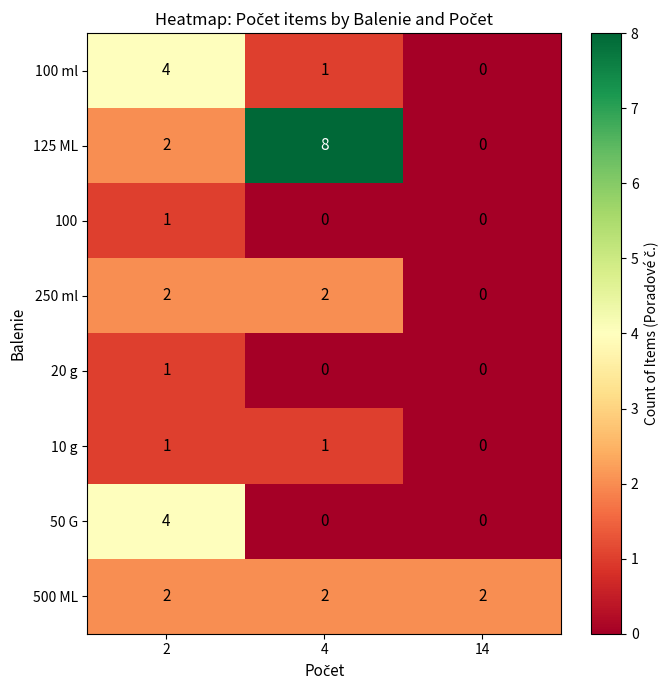

Reading left to right, what are all the values shown in this chart?

100 ml: 4	1	0
125 ML: 2	8	0
100: 1	0	0
250 ml: 2	2	0
20 g: 1	0	0
10 g: 1	1	0
50 G: 4	0	0
500 ML: 2	2	2